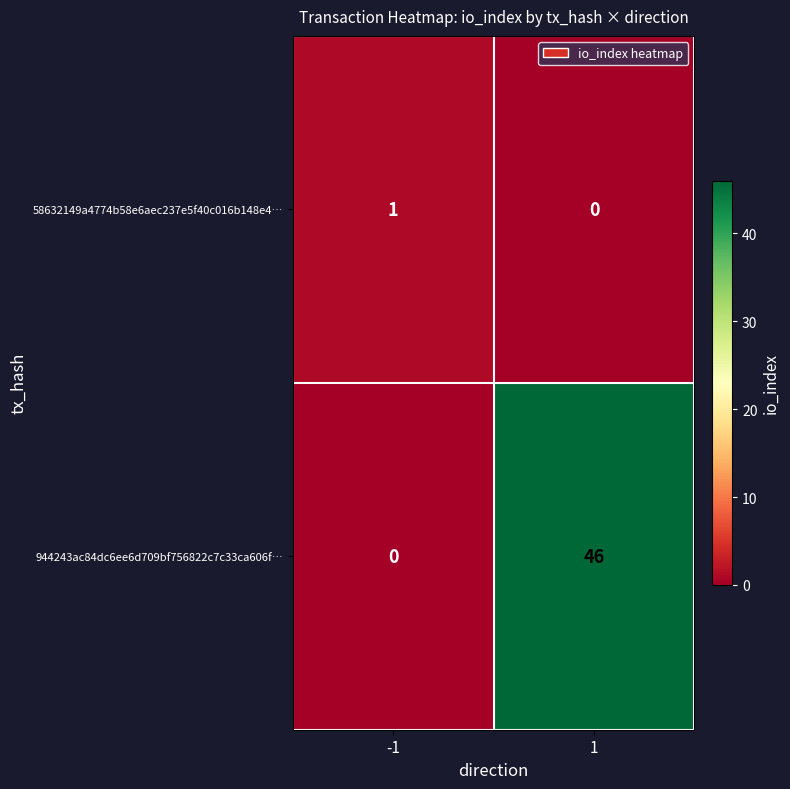

What is the total value across all series at 1?

46